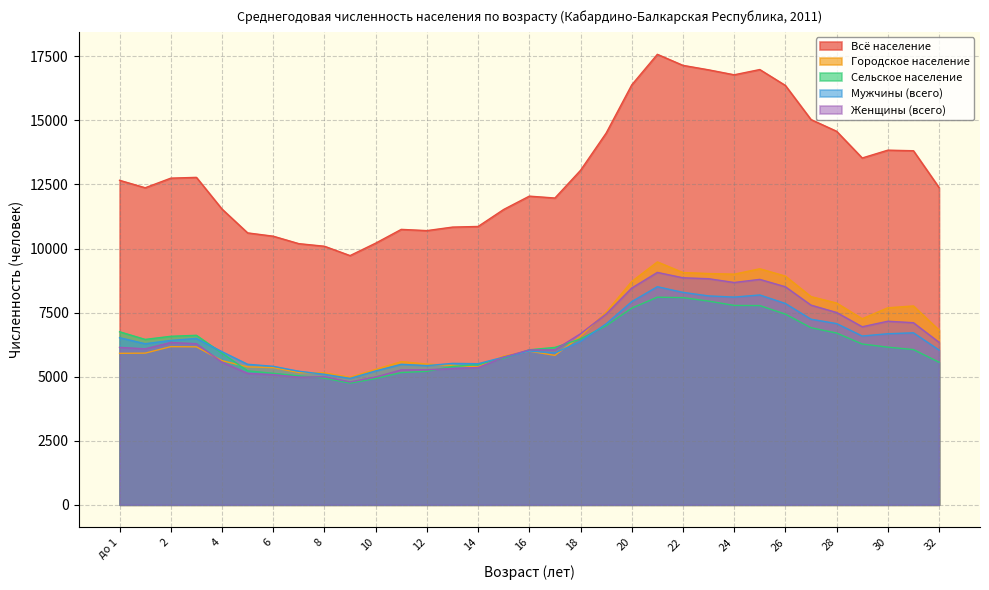

What is the label of the 28th point from the right?

5